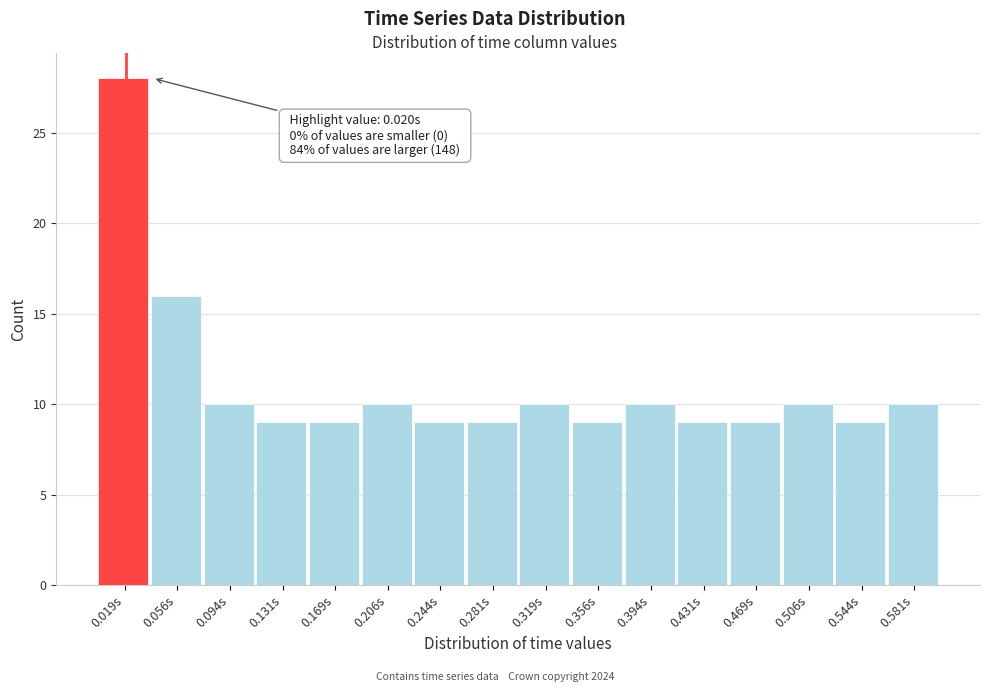

Which range on the x-axis has the tallest bar?

0.000 to 0.040